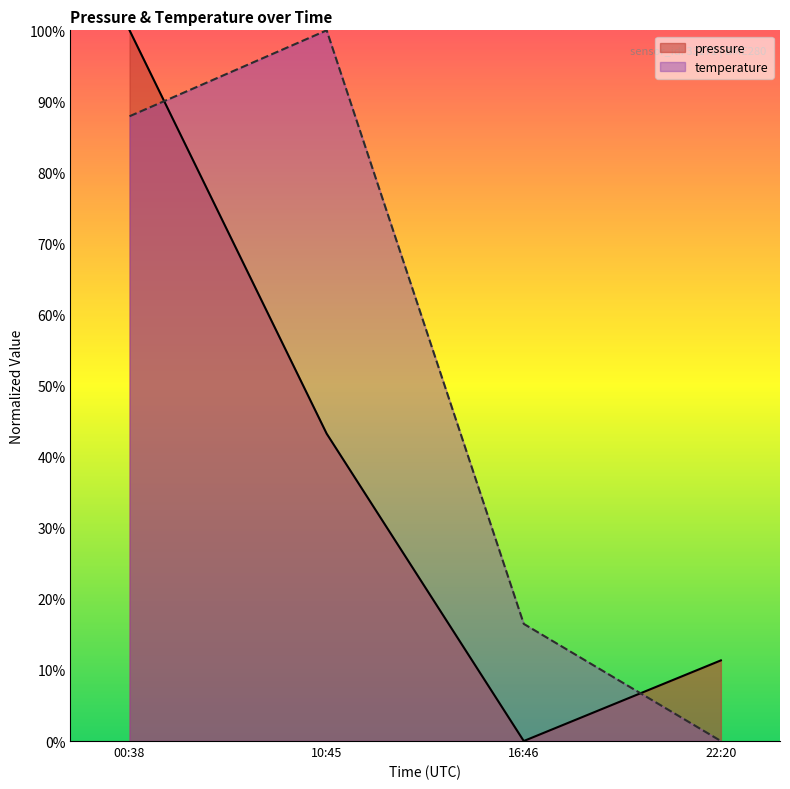

At how many categories does at least one series exceed 0?

4